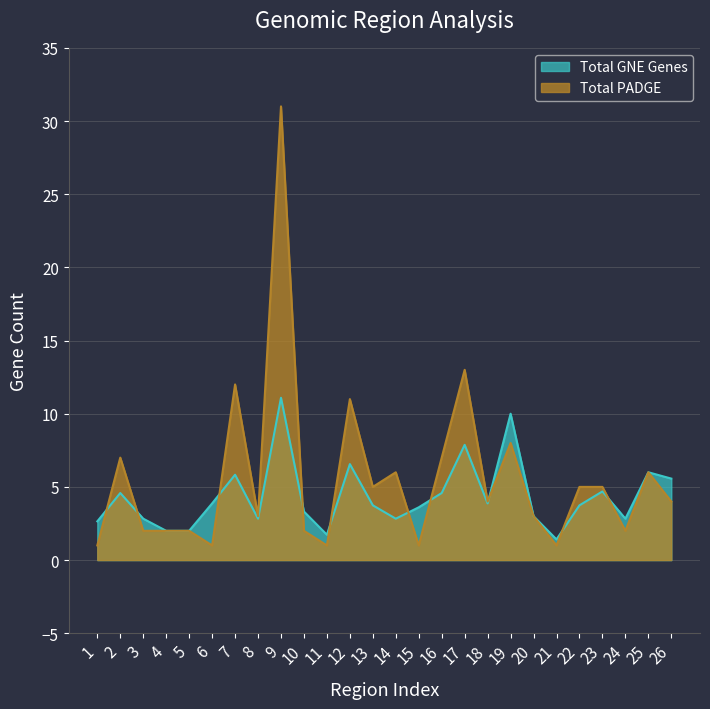

How many values exceed 4?

12